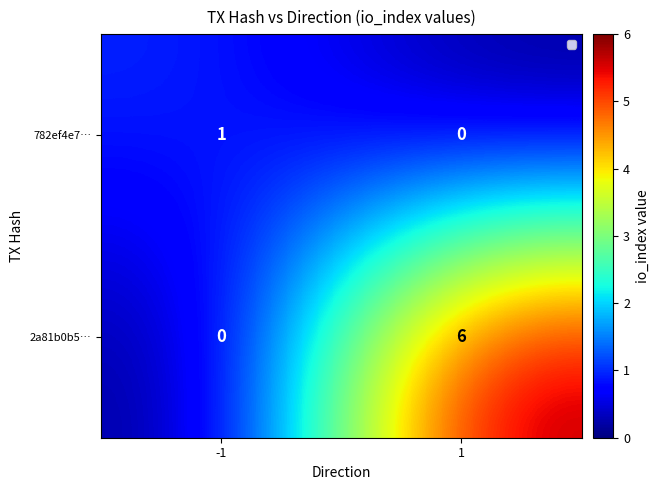

True or false: 782ef4e7… has a value of 2 at -1.

False